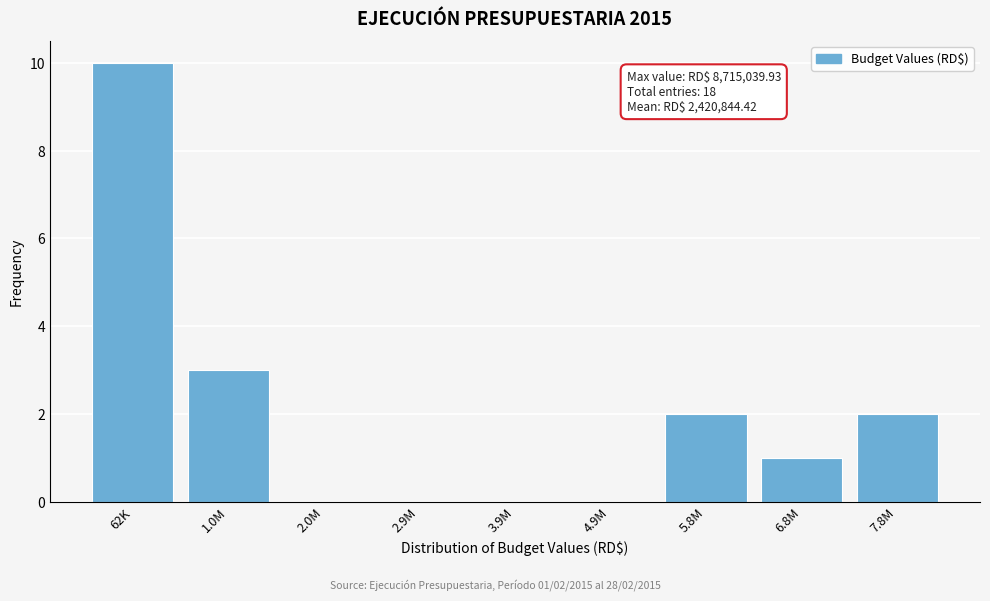

Reading left to right, what are all the values shown in this chart?

62K=10	1.0M=3	2.0M=0	2.9M=0	3.9M=0	4.9M=0	5.8M=2	6.8M=1	7.8M=2